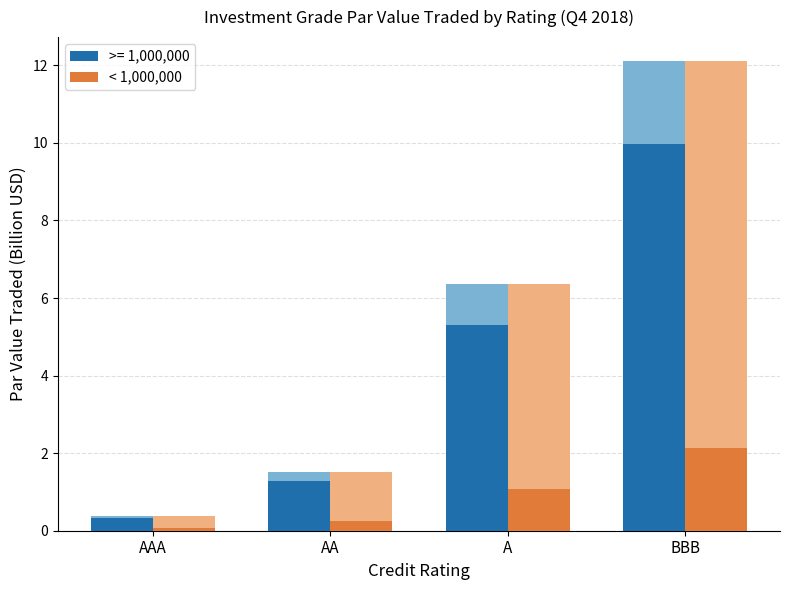

Where is the data nearest to the value 1?

A